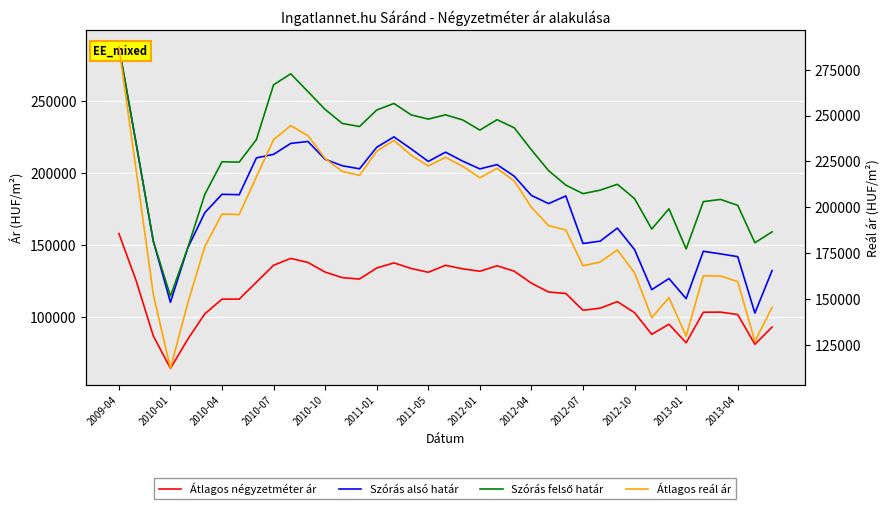

Is the value of Átlagos négyzetméter ár at 32 greater than the value of Szórás alsó határ at 22?

No